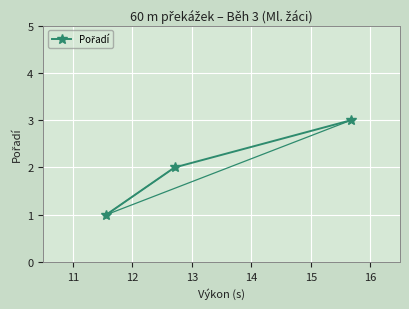

Count the number of data series in this chart.

1